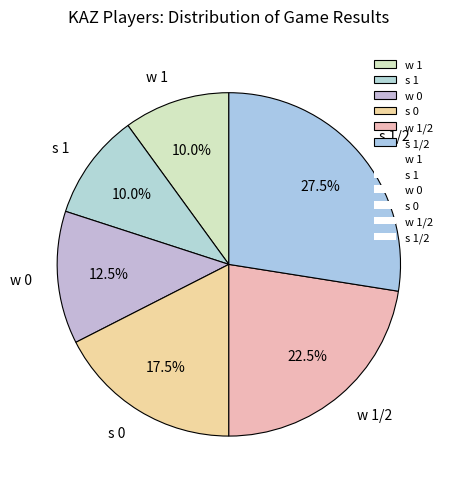

Combined, what portion of the pie is w 0 and s 1/2?

40.0%